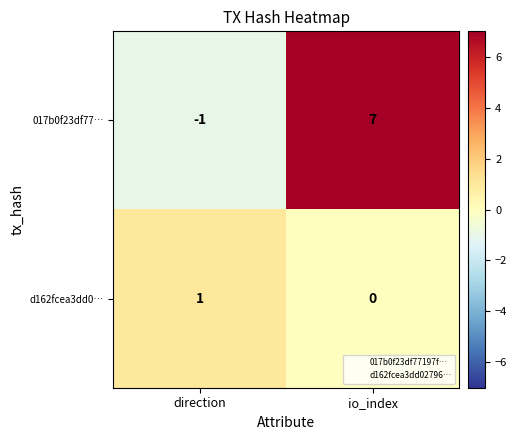

What is the difference between the 017b0f23df77… values at io_index and direction?

8